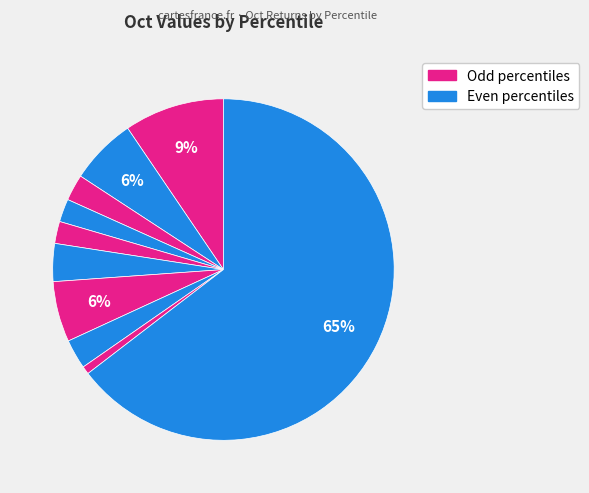

How many slices are in this pie chart?

10